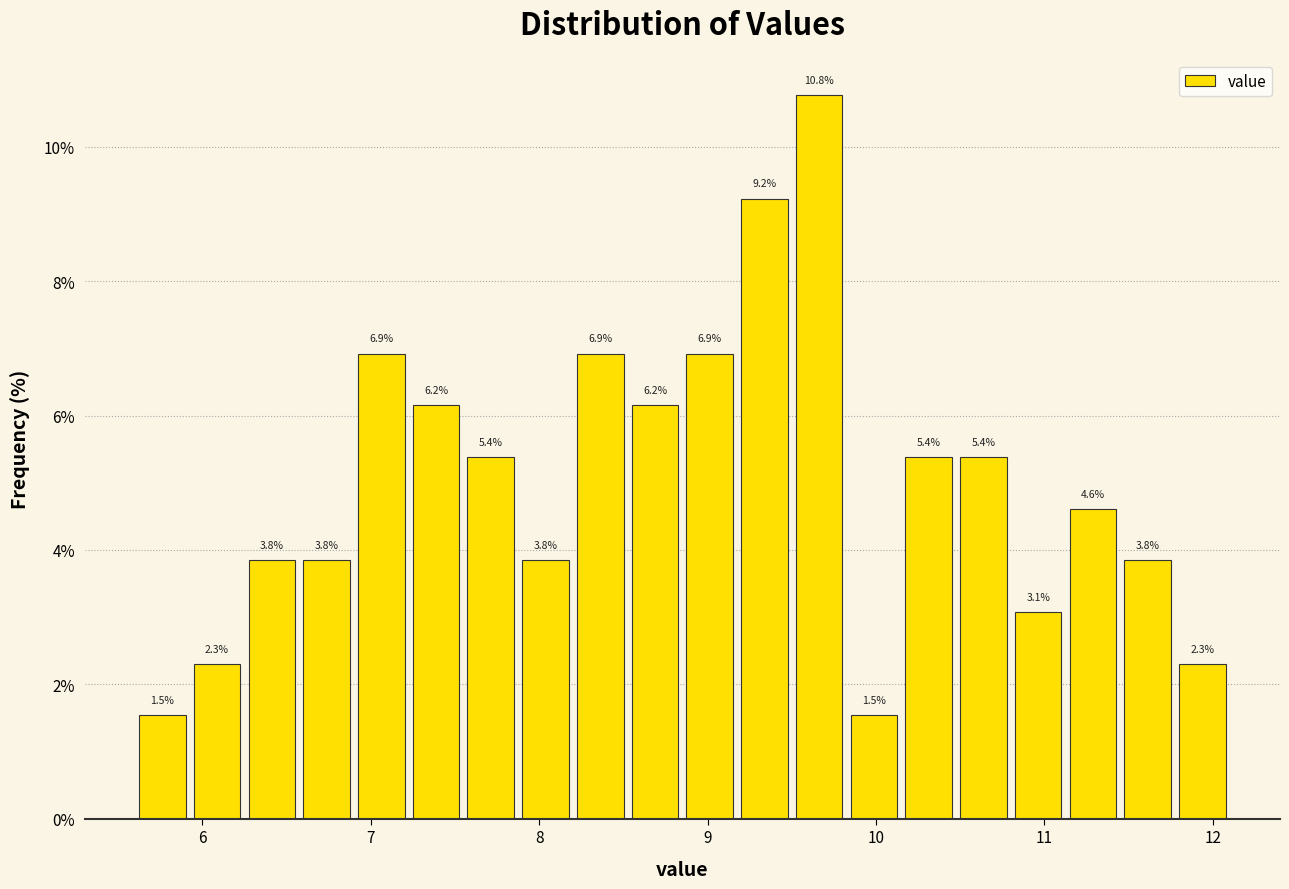

Around what value on the x-axis is the tallest bar? Give the approximate position of its centre, as read against the axis.

9.7